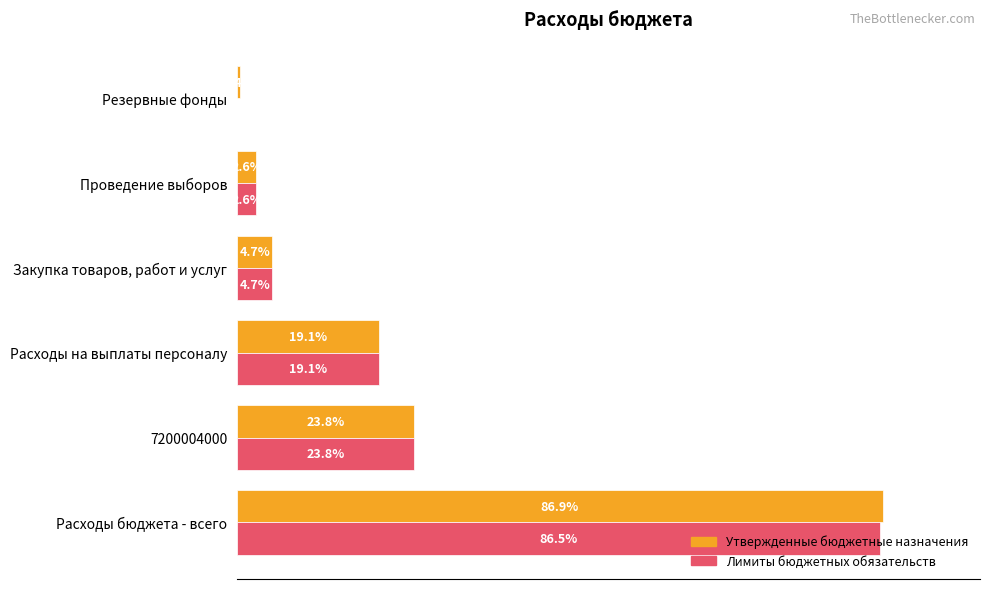

Reading left to right, extract all data points from this chart.

Утвержденные бюджетные назначения: 21726877.7	5961400.0	4765293.4	1184759.0	644000.0	100000.0
Лимиты бюджетных обязательств: 21626877.7	5961400.0	4765293.4	1184759.0	644000.0	0.0